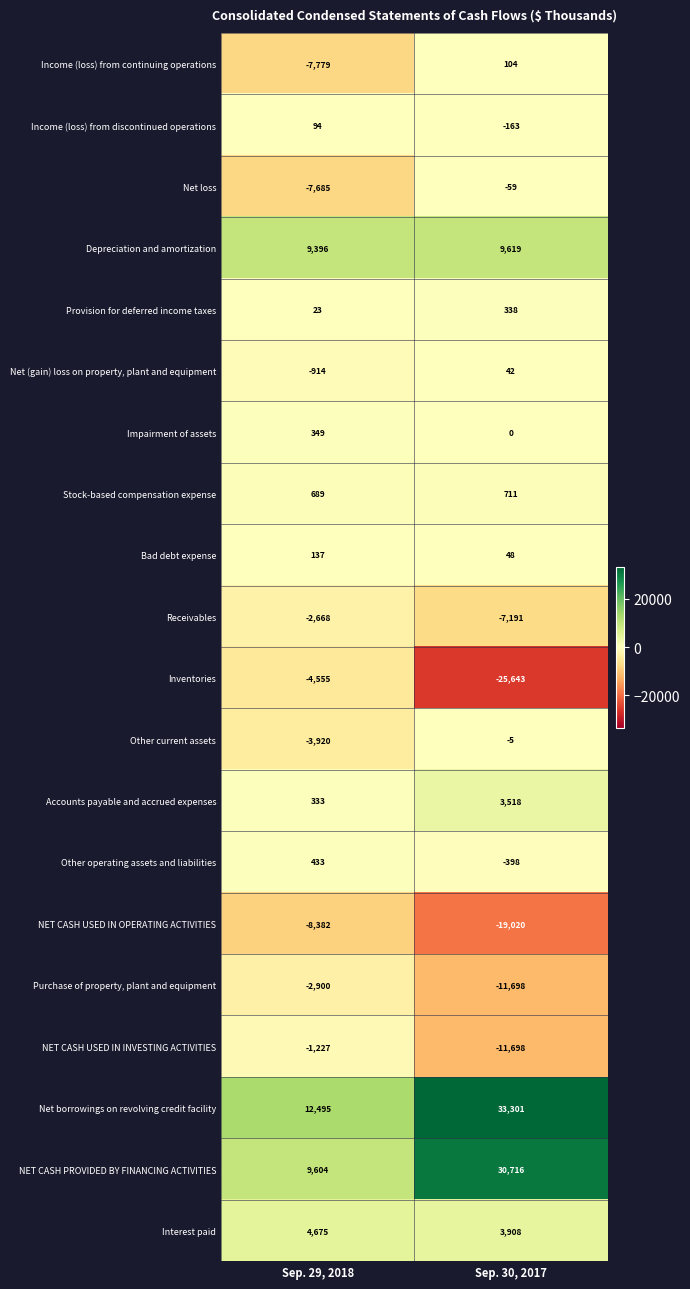

True or false: Income (loss) from continuing operations has a value of -11438 at Sep. 29, 2018.

False